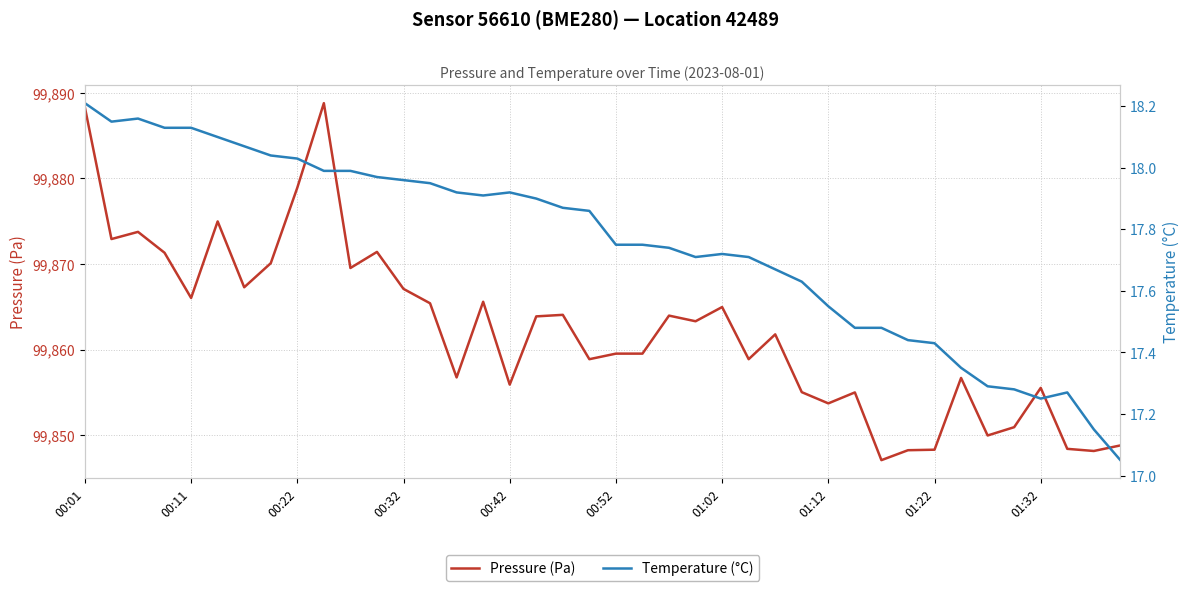

Between 13 and 26, which series saw the biggest shift?

Pressure (Pa)